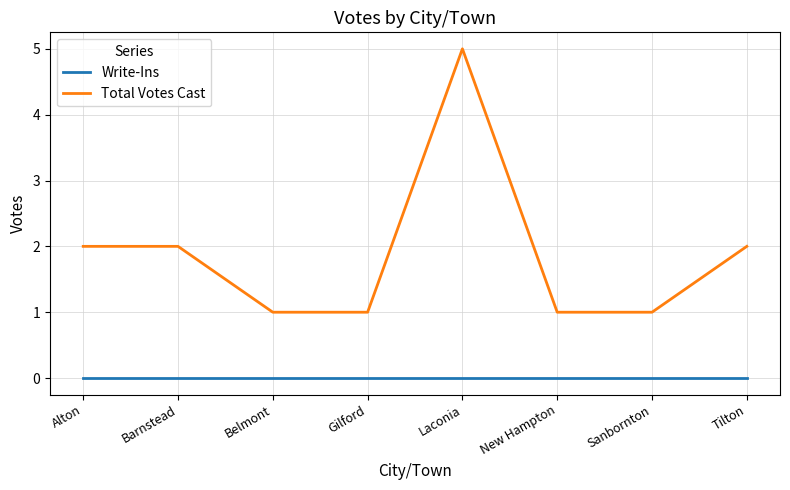

True or false: Total Votes Cast and Write-Ins cross at least once.

False